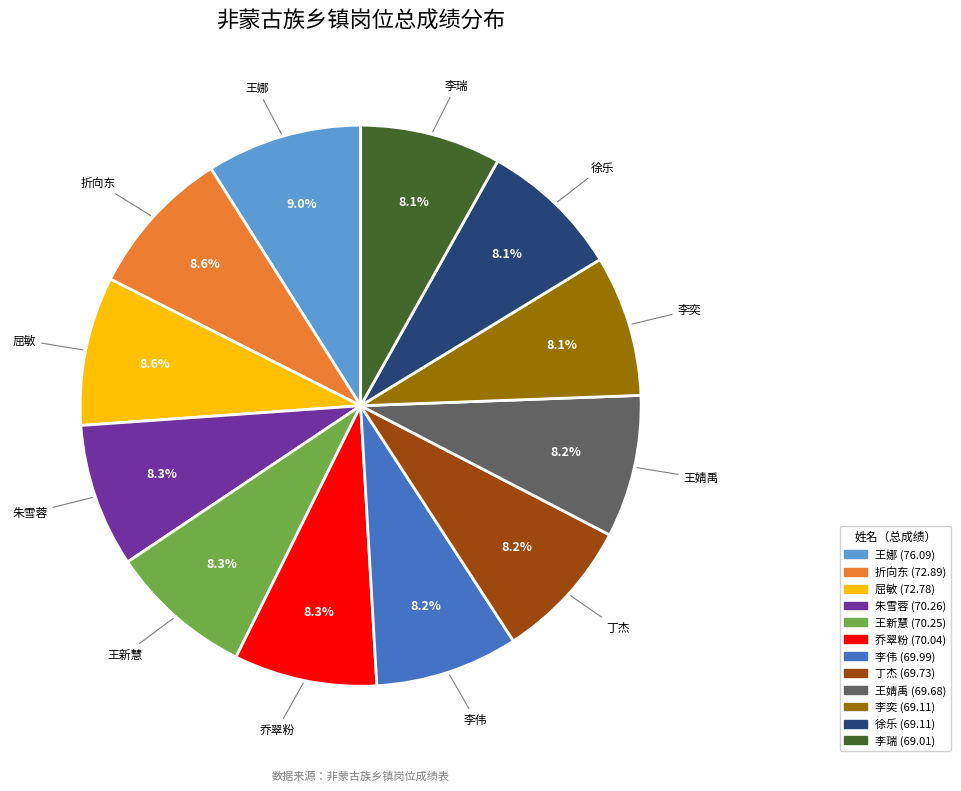

What percentage do 李奕 and 朱雪蓉 together represent?

16.4%